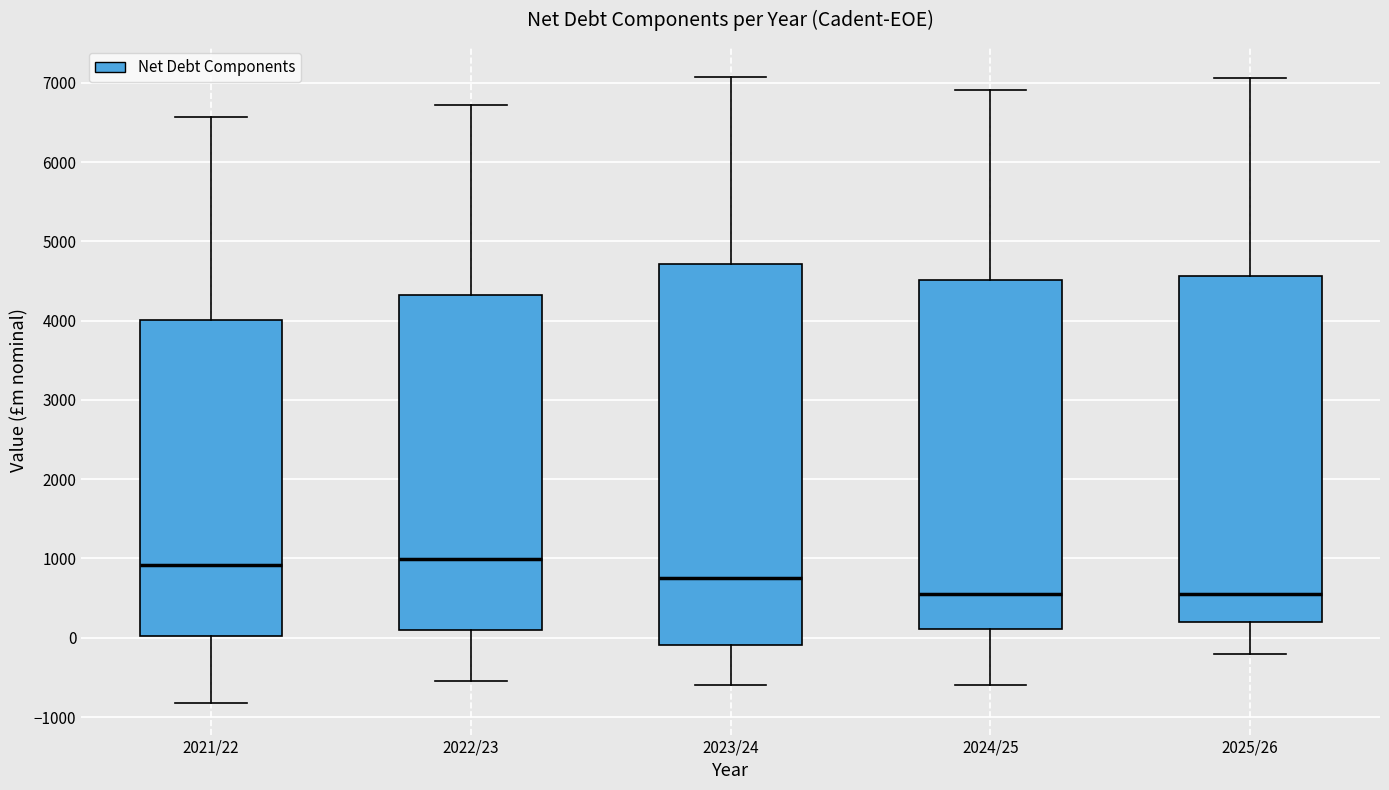

Reading left to right, transcribe this box plot: for each box, give where its median line is, the range the box spans, and where its two whiskers end, as read against the y-axis. The values are not printed on the chart, so give them approximately, as read against the axis.

2021/22: median 900, box 0 to 4000, whiskers -800 to 6600
2022/23: median 1000, box 100 to 4300, whiskers -500 to 6700
2023/24: median 800, box -100 to 4700, whiskers -600 to 7100
2024/25: median 600, box 100 to 4500, whiskers -600 to 6900
2025/26: median 600, box 200 to 4600, whiskers -200 to 7100